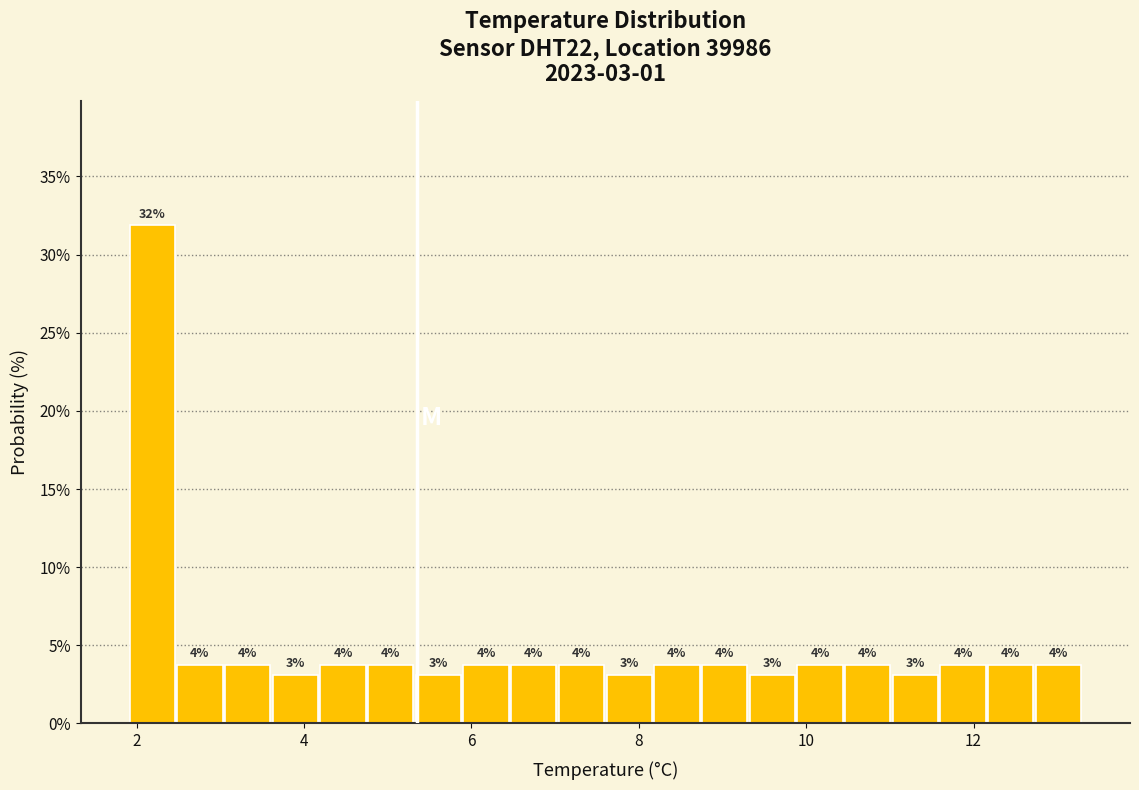

Read against the x-axis, roughly where is the centre of the tallest bar?

2.2